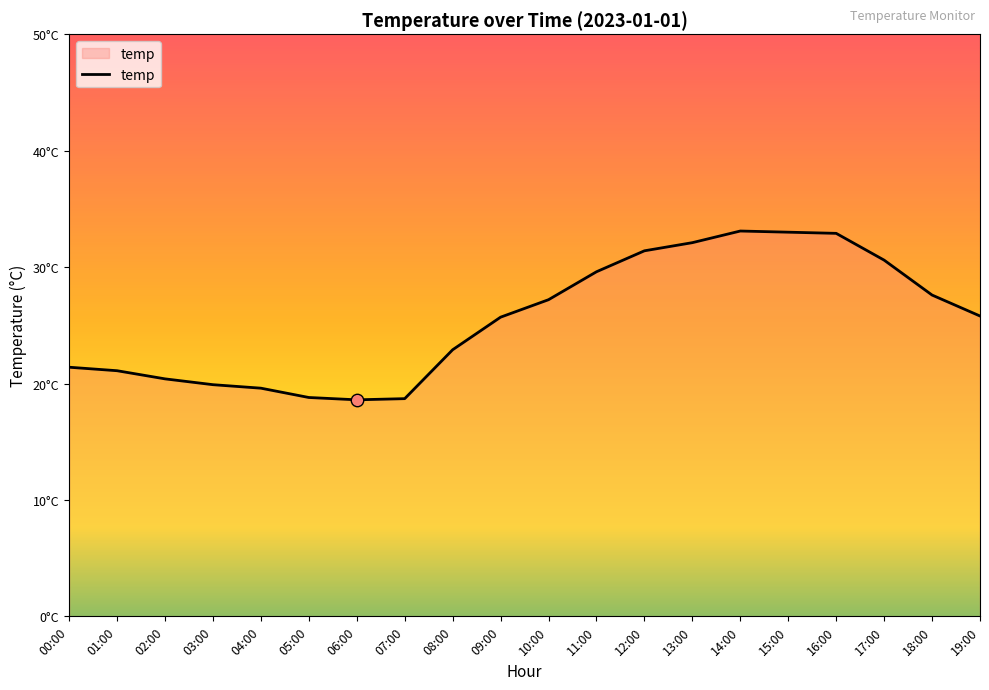

Between 12:00 and 04:00, which is larger?

12:00